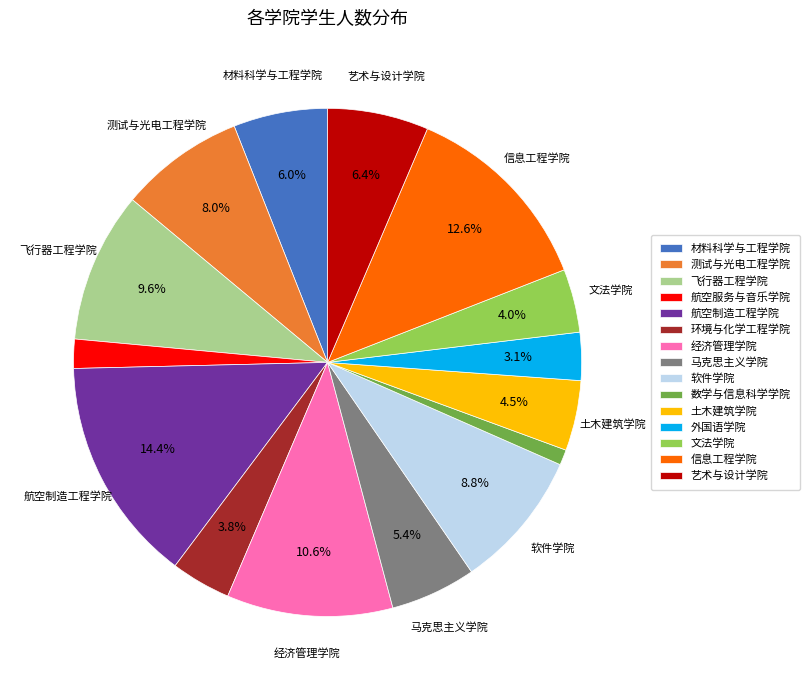

Do 信息工程学院 and 材料科学与工程学院 together represent more than half of the pie?

No